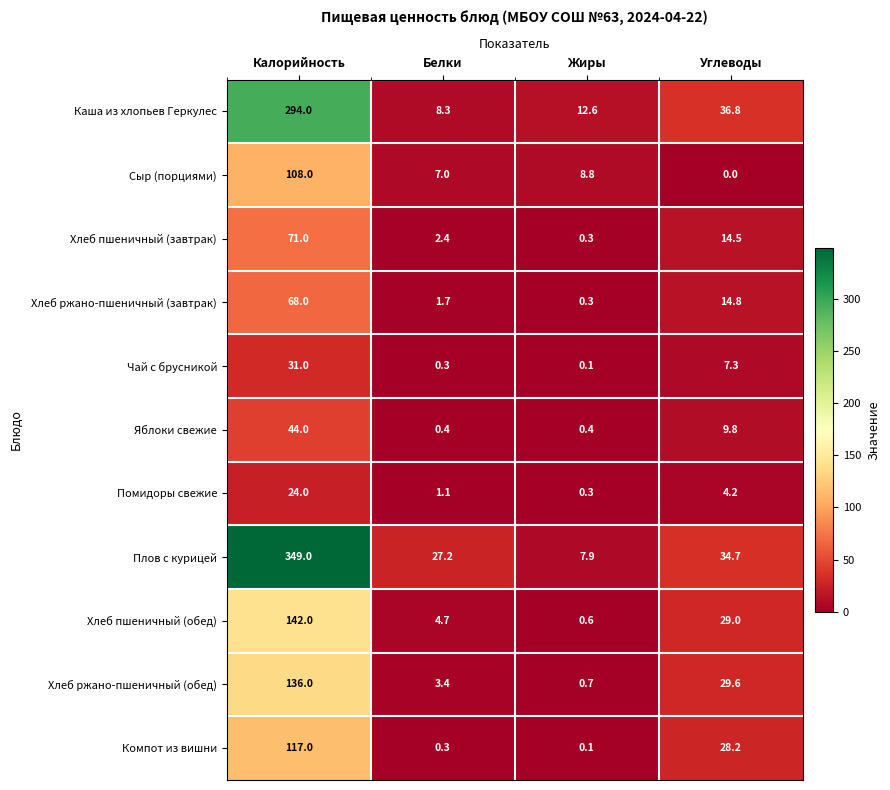

Between Калорийность and Жиры, which series saw the biggest shift?

Плов с курицей